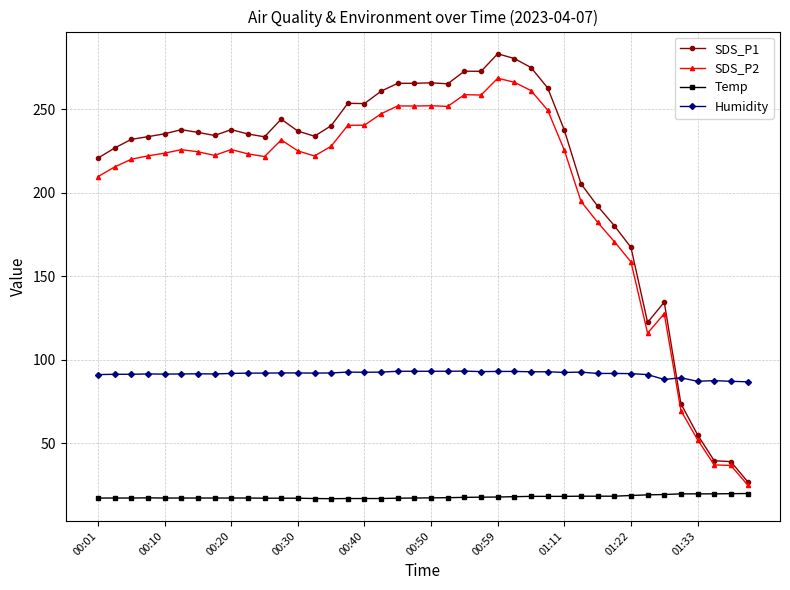

How many series are shown in this chart?

4